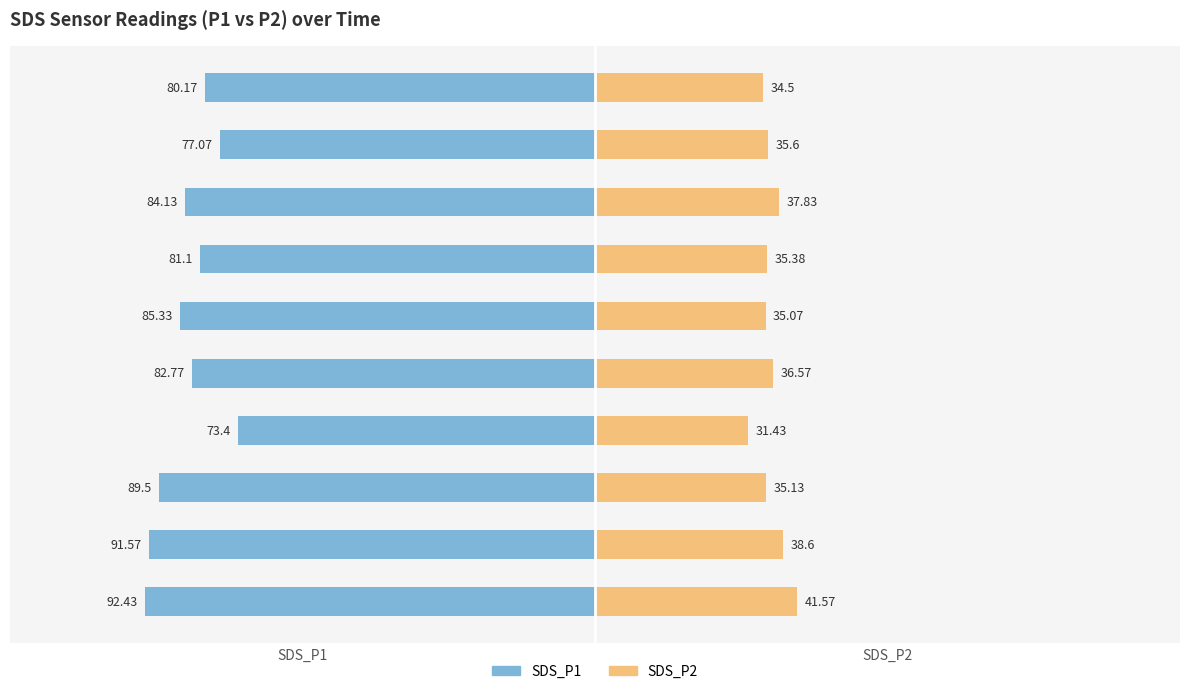

What is the total value across all series at 00:47?

-45.7